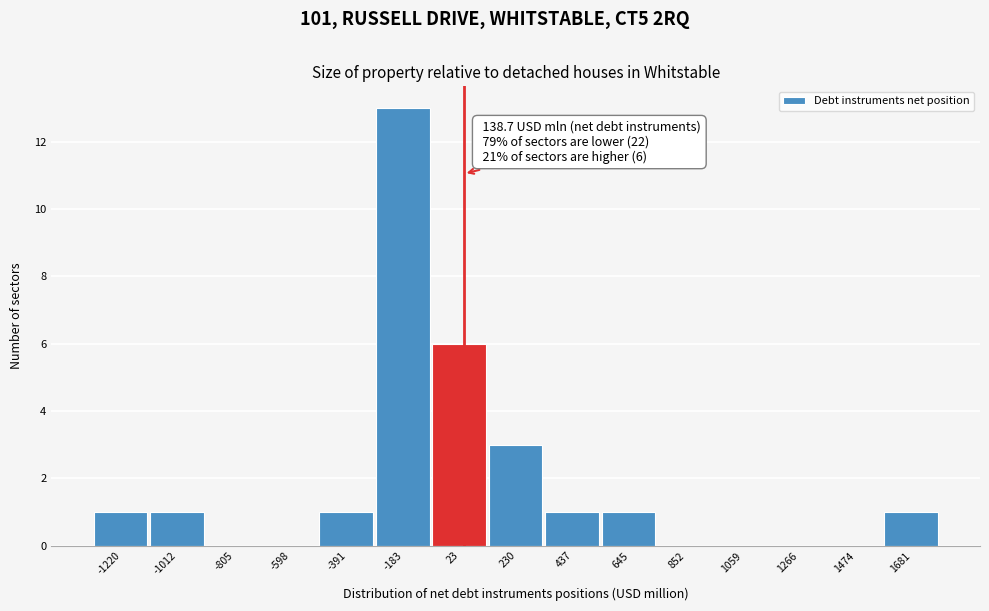

Reading left to right, list all the values displayed in this chart.

-1220=1	-1012=1	-805=0	-598=0	-391=1	-183=13	23=6	230=3	437=1	645=1	852=0	1059=0	1266=0	1474=0	1681=1